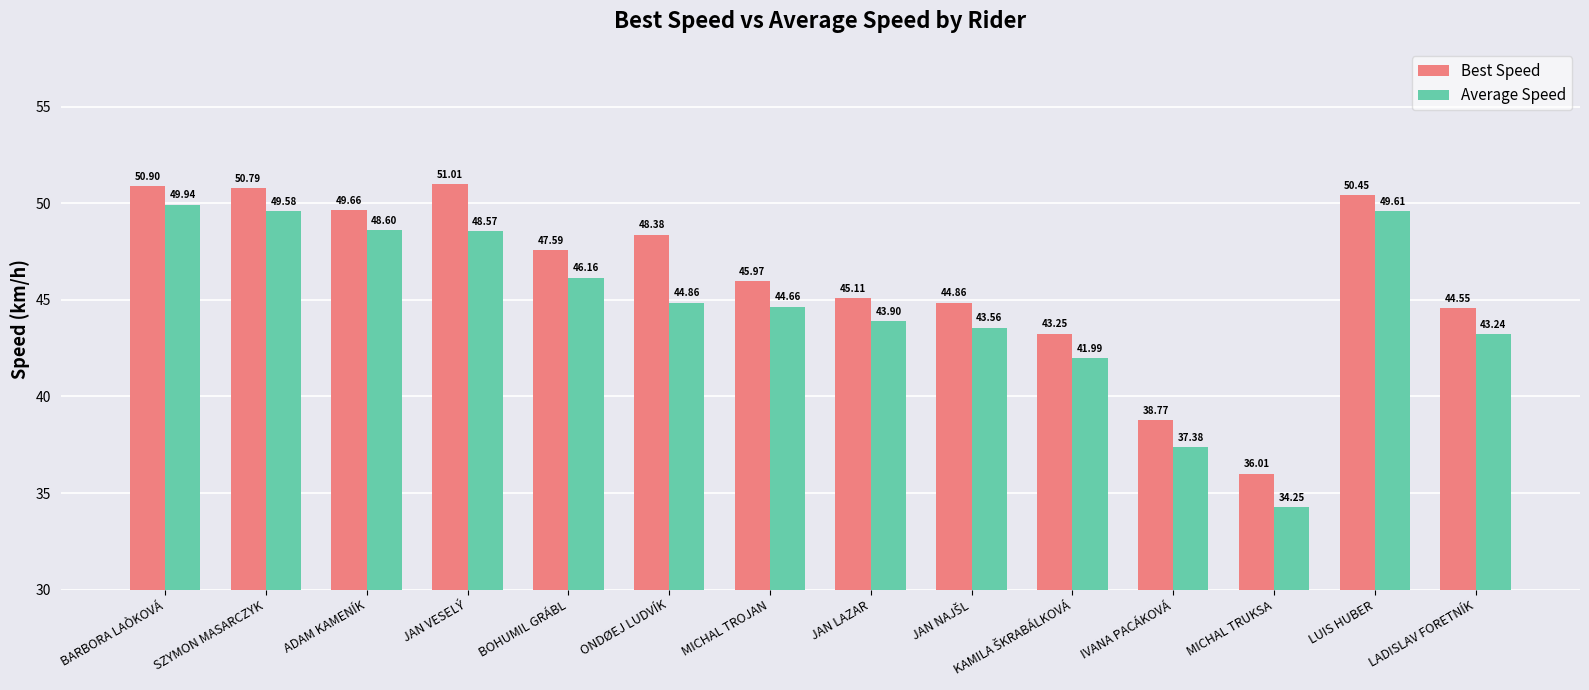

What is the label of the 1st bar from the right?

LADISLAV FORETNÍK